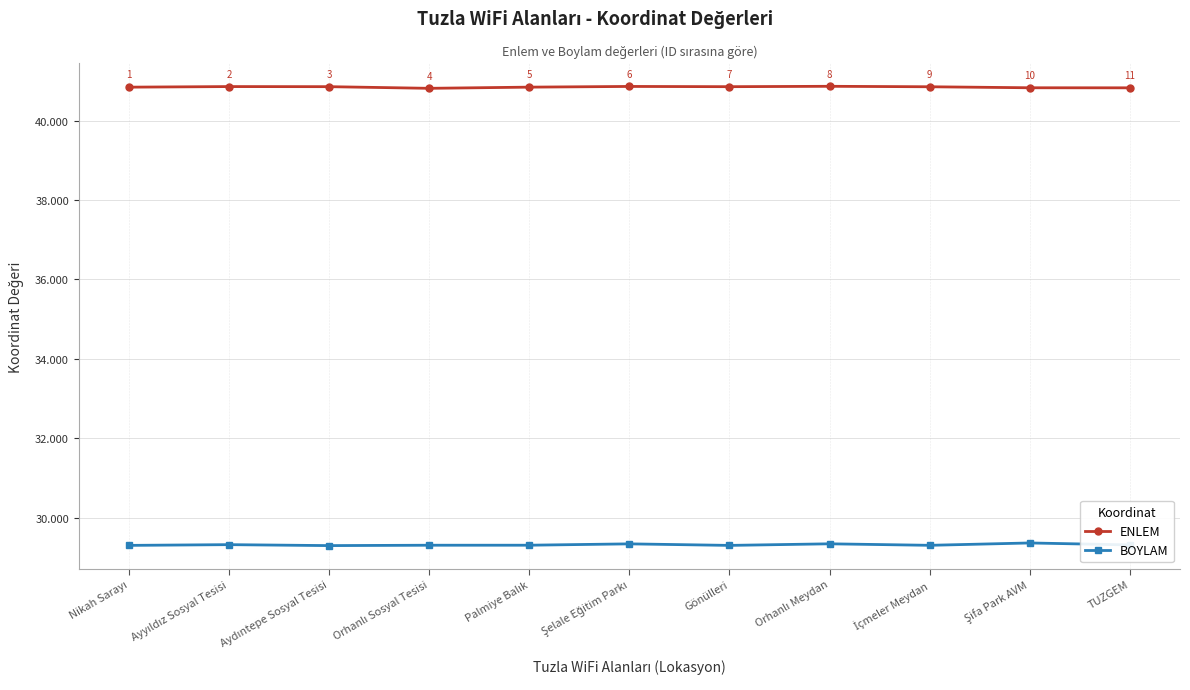

True or false: ENLEM and BOYLAM intersect in this chart.

False